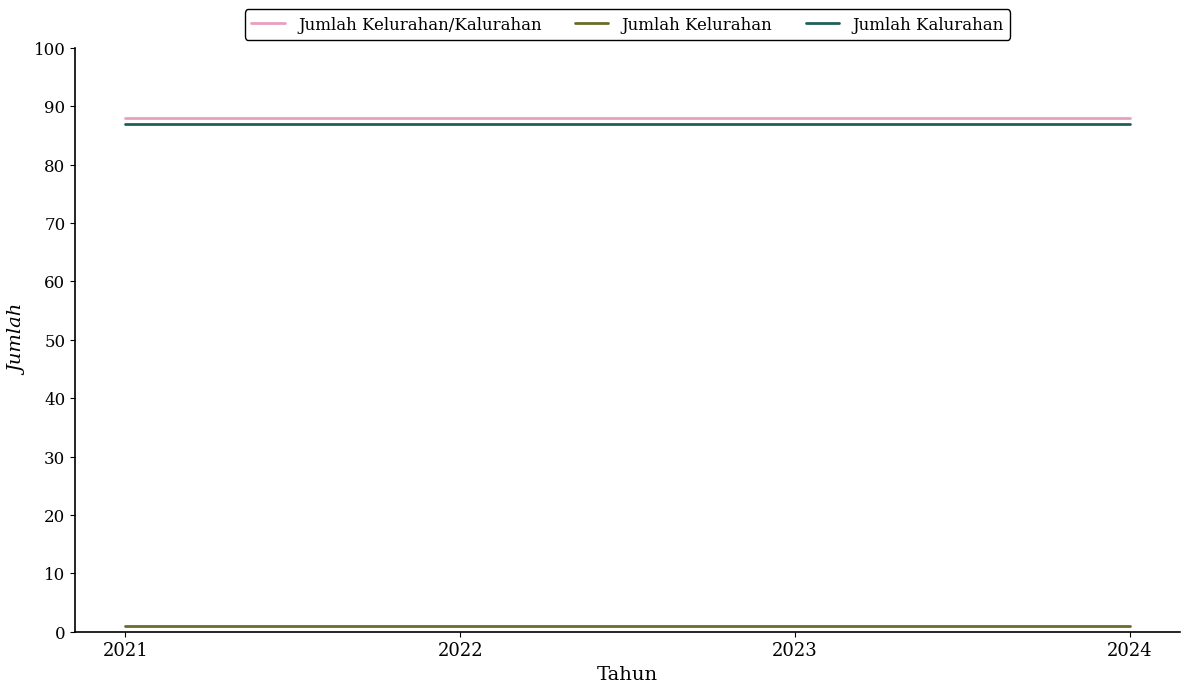

Reading left to right, list all the values displayed in this chart.

Jumlah Kelurahan/Kalurahan: 88	88	88	88
Jumlah Kelurahan: 1	1	1	1
Jumlah Kalurahan: 87	87	87	87